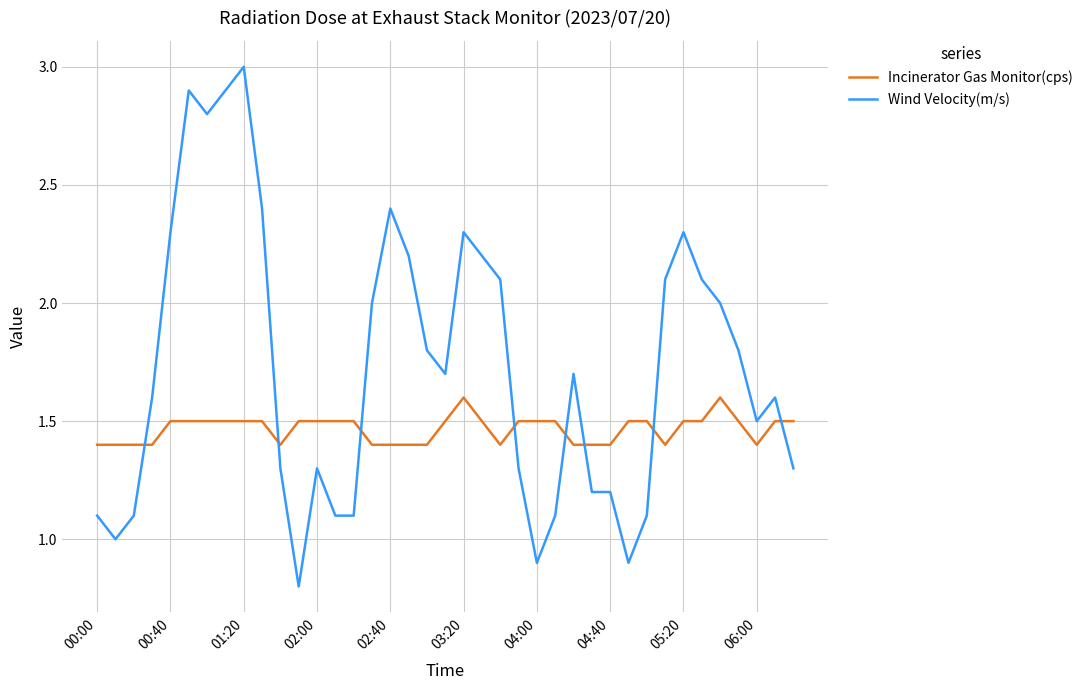

How many times do Wind Velocity(m/s) and Incinerator Gas Monitor(cps) cross each other?

8